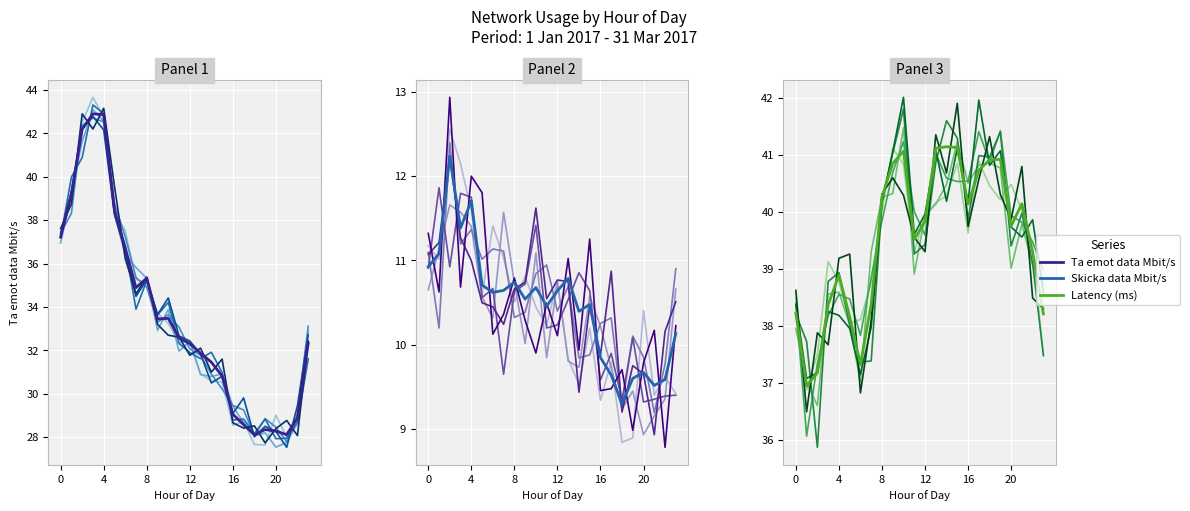

Reading left to right, extract all data points from this chart.

Ta emot data Mbit/s: 37.5	39.1	42.5	43.7	42.8	38.4	37.5	35.3	35.1	33.7	33.2	32.3	32.4	30.9	30.6	30.5	28.6	28.7	27.7	27.6	29.0	28.0	28.9	31.6
Ta emot data Mbit/s (main): 37.2	39.2	42.2	42.9	42.9	38.5	36.7	34.9	35.3	33.5	33.5	32.6	32.3	31.9	31.5	30.8	29.1	28.6	28.1	28.4	28.3	28.1	28.9	32.3
Skicka data Mbit/s: 11.2	11.0	12.6	12.1	11.6	10.6	11.4	11.0	10.5	10.8	10.4	10.2	10.8	9.8	9.5	10.2	9.3	9.8	8.8	8.9	10.4	9.4	9.6	9.4
Skicka data Mbit/s (main): 10.9	11.1	12.2	11.4	11.7	10.7	10.6	10.6	10.7	10.5	10.7	10.5	10.6	10.8	10.4	10.5	9.8	9.6	9.3	9.6	9.7	9.5	9.6	10.1
Latency (ms): 38.5	36.9	37.5	39.1	38.8	38.1	38.1	38.8	40.0	41.1	40.8	39.3	40.0	40.2	40.3	40.9	39.6	40.9	40.5	40.2	40.5	40.0	39.3	37.5
Latency (ms) (main): 38.2	36.9	37.2	38.4	38.9	38.2	37.3	38.4	40.3	40.9	41.1	39.5	39.8	41.1	41.1	41.1	40.1	40.7	40.9	40.9	39.8	40.1	39.3	38.2